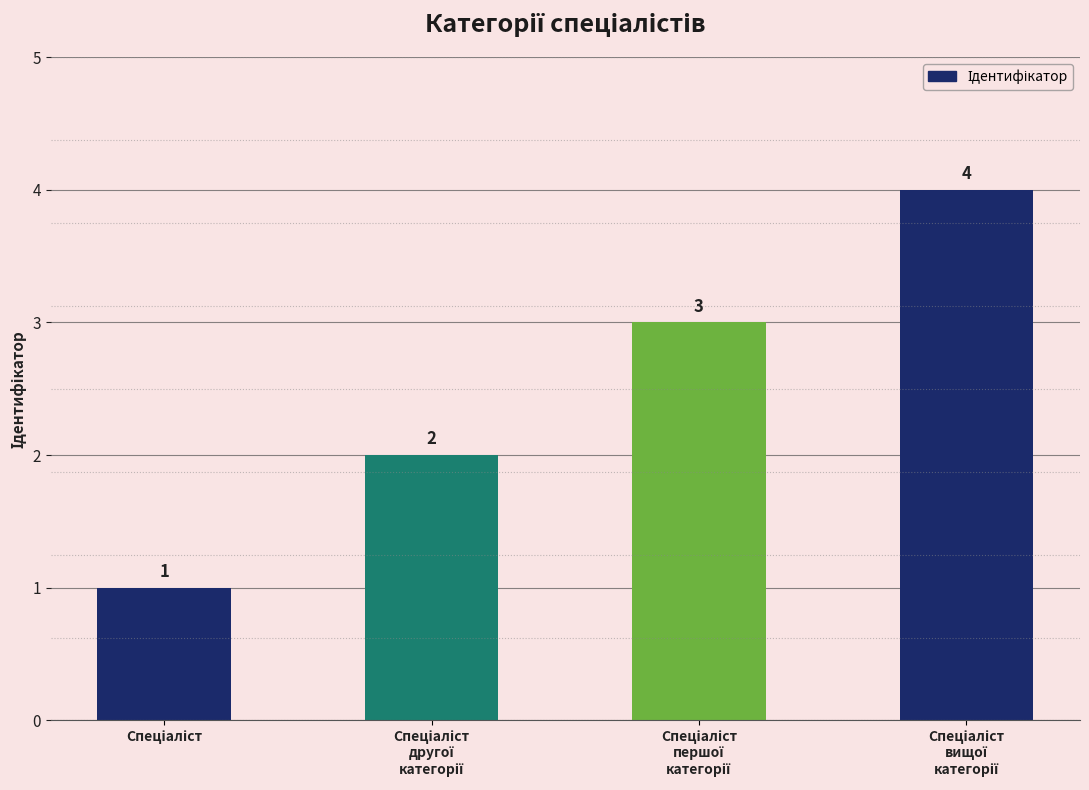

What is the value of the 1st bar from the left?

1